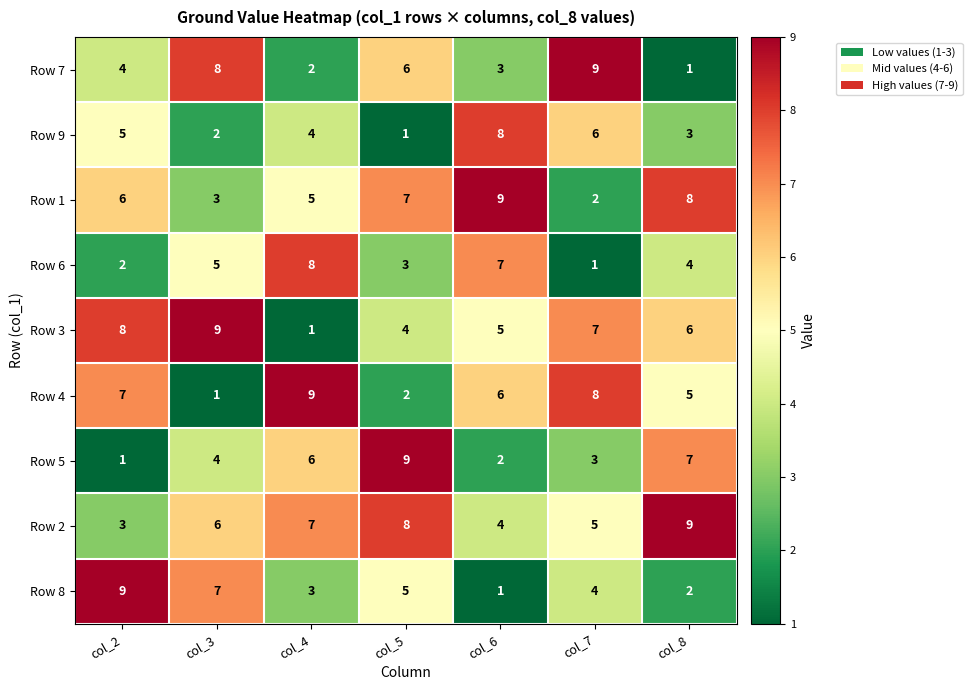

Where is Row 8 nearest to the value 5?

col_5